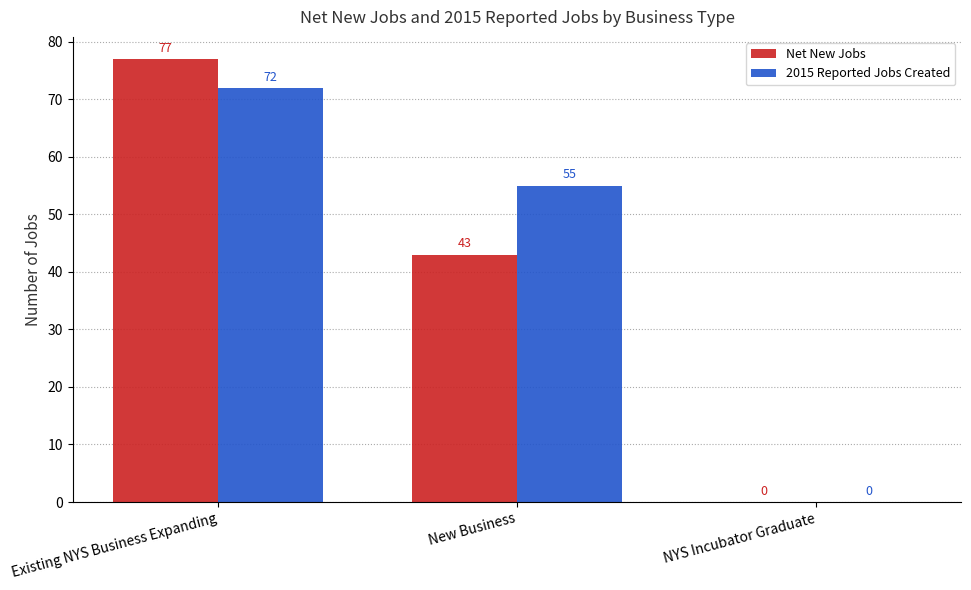

What is the greatest value displayed?

77